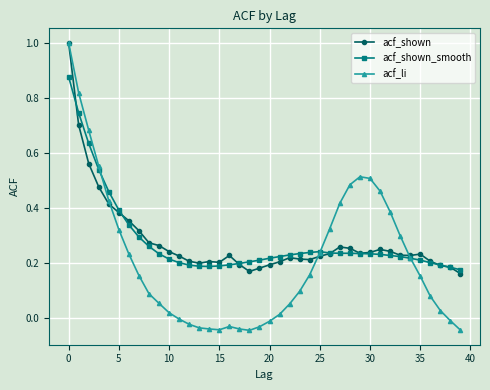

How many series are shown in this chart?

3